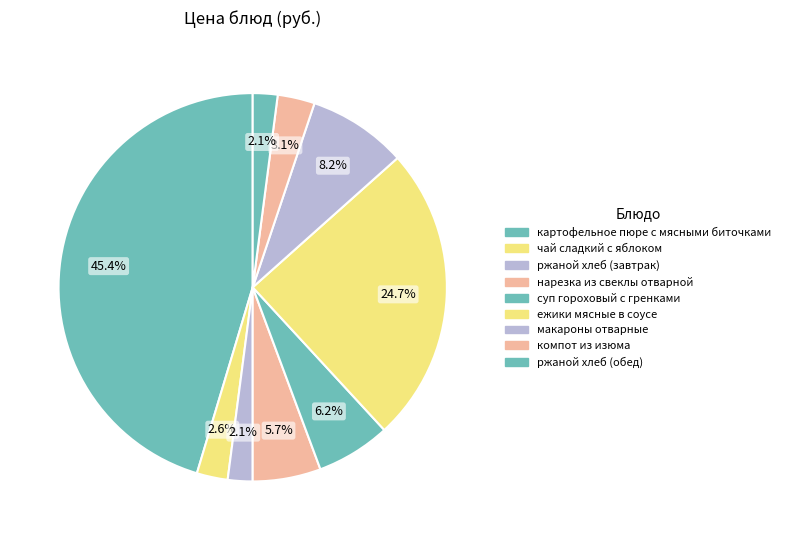

How many slices are in this pie chart?

9